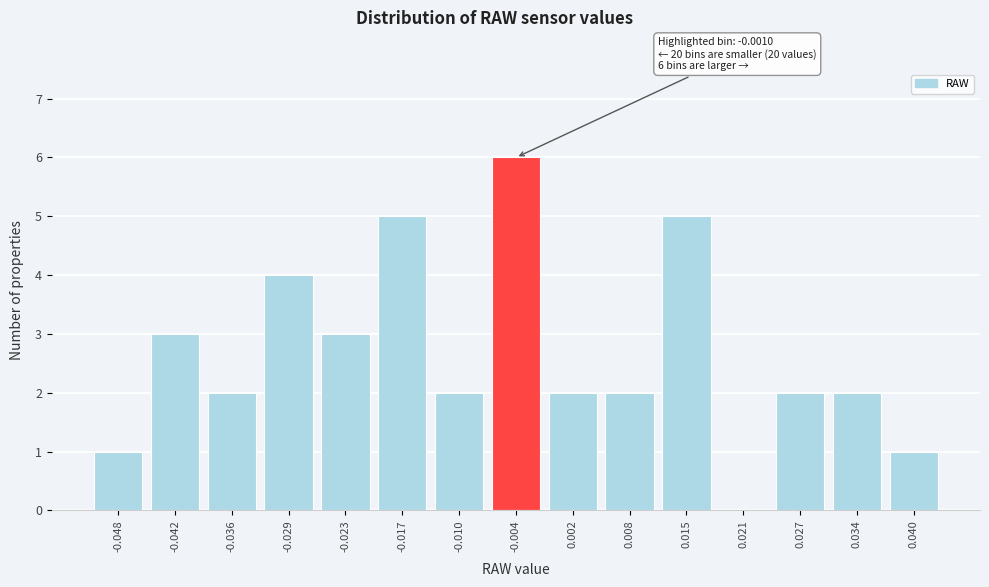

Reading right to left, list all the values displayed in this chart.

0.040=1	0.034=2	0.027=2	0.021=0	0.015=5	0.008=2	0.002=2	-0.004=6	-0.010=2	-0.017=5	-0.023=3	-0.029=4	-0.036=2	-0.042=3	-0.048=1